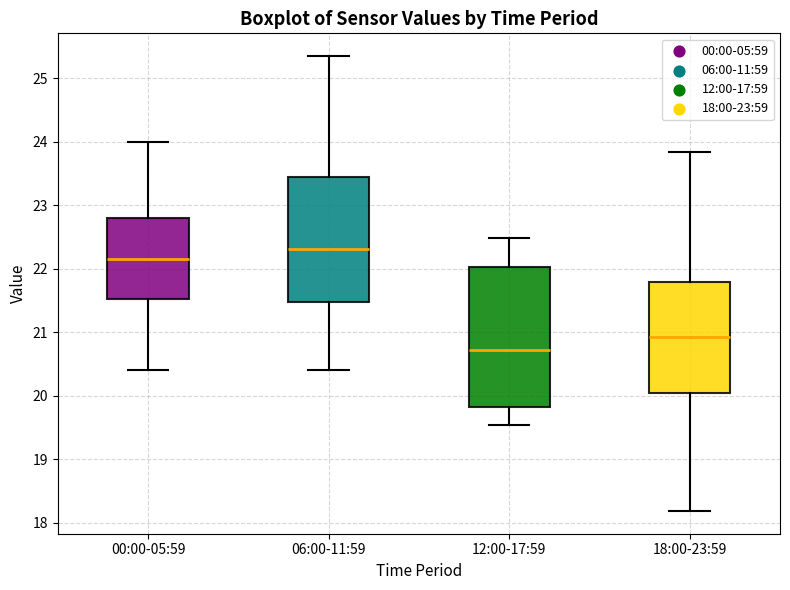

Reading left to right, read every box against the y-axis: the position of its median line, the range the box covers, and the ends of its whiskers. The values are not printed on the chart, so give them approximately, as read against the axis.

00:00-05:59: median 22.2, box 21.5 to 22.8, whiskers 20.4 to 24.0
06:00-11:59: median 22.3, box 21.5 to 23.4, whiskers 20.4 to 25.4
12:00-17:59: median 20.7, box 19.8 to 22.0, whiskers 19.5 to 22.5
18:00-23:59: median 20.9, box 20.0 to 21.8, whiskers 18.2 to 23.8